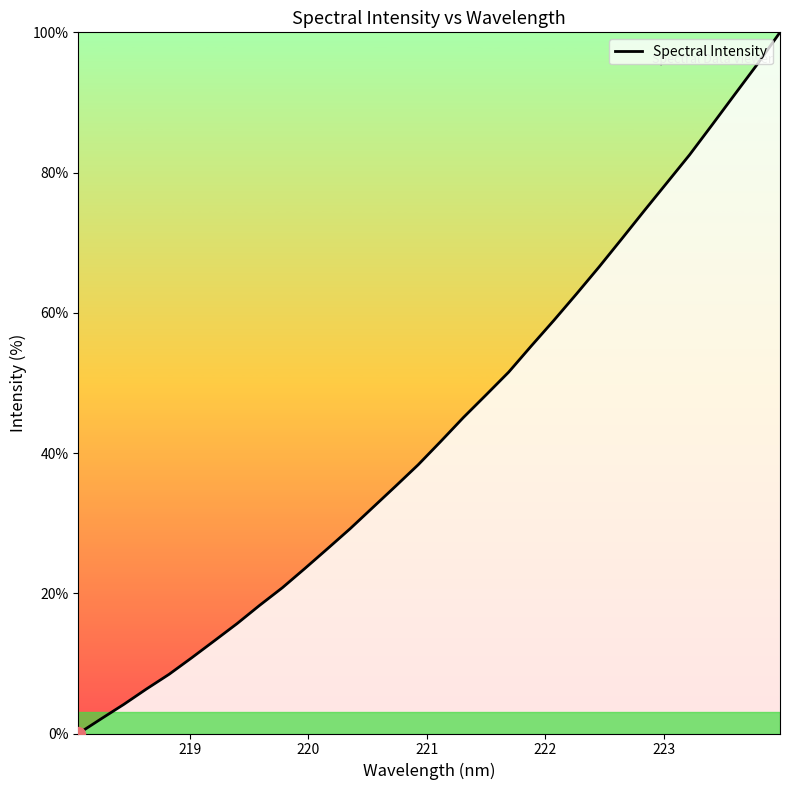

How many categories are shown in the chart?

32